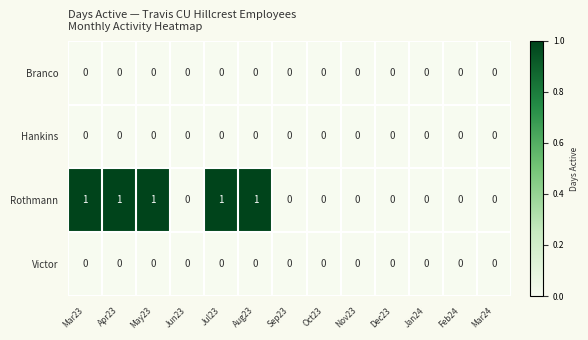

Between Mar23 and Dec23, which series saw the biggest shift?

Rothmann